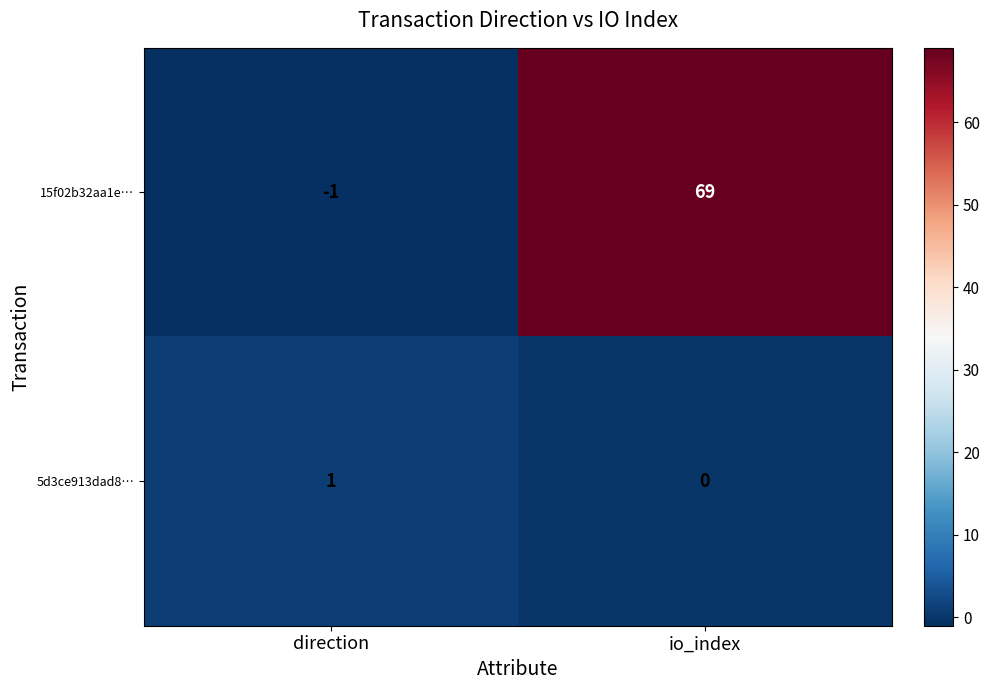

At which label does 15f02b32aa1e… reach its peak?

io_index